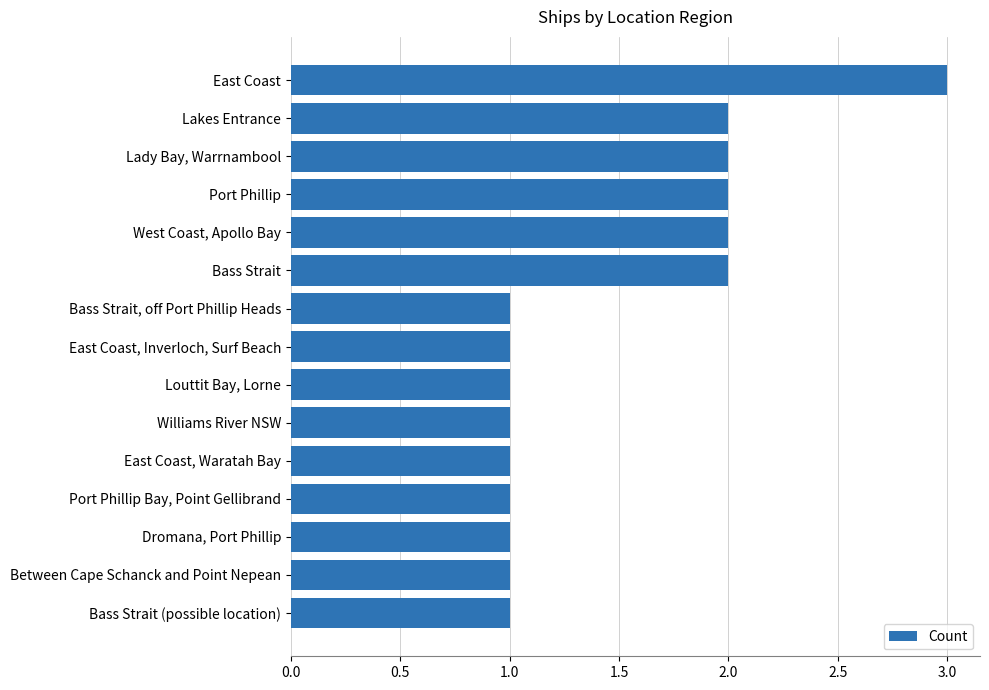

The value at Port Phillip Bay, Point Gellibrand is 1. True or false?

True